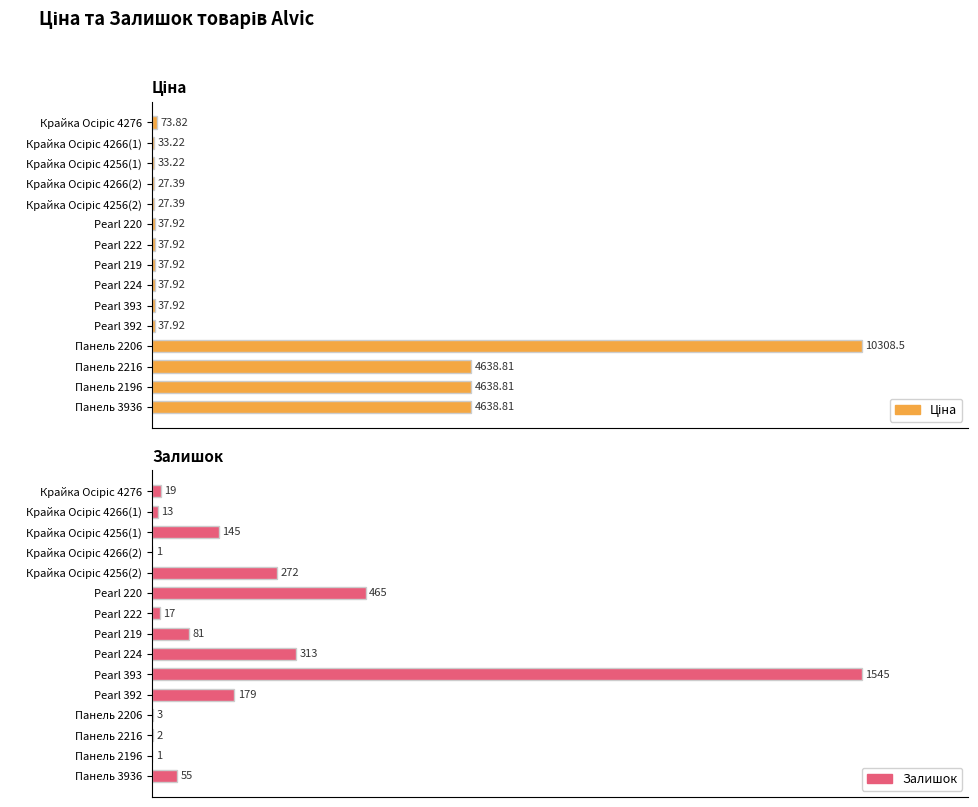

How many groups of bars are there?

15